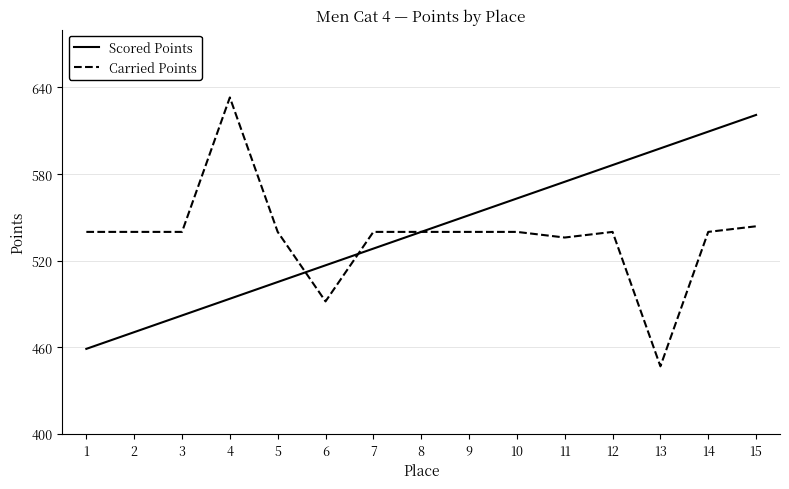

How many lines are shown in the chart?

2